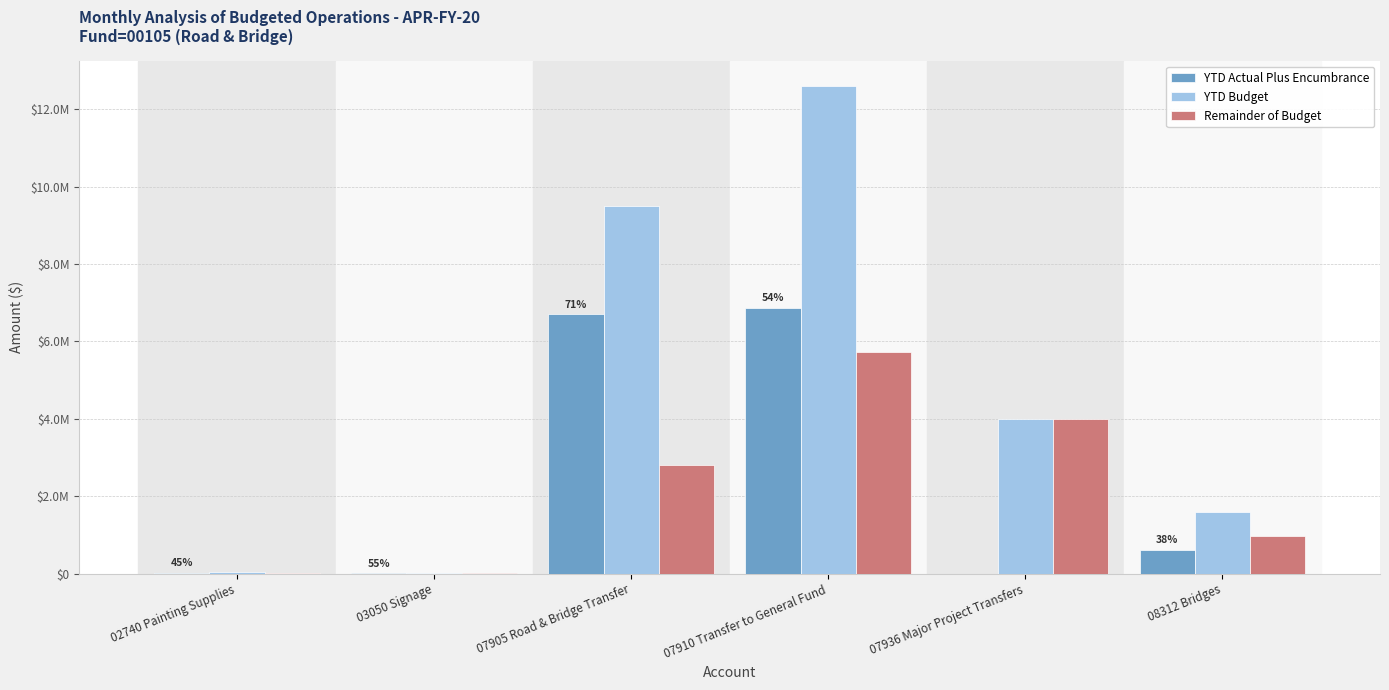

Are the bars horizontal?

No